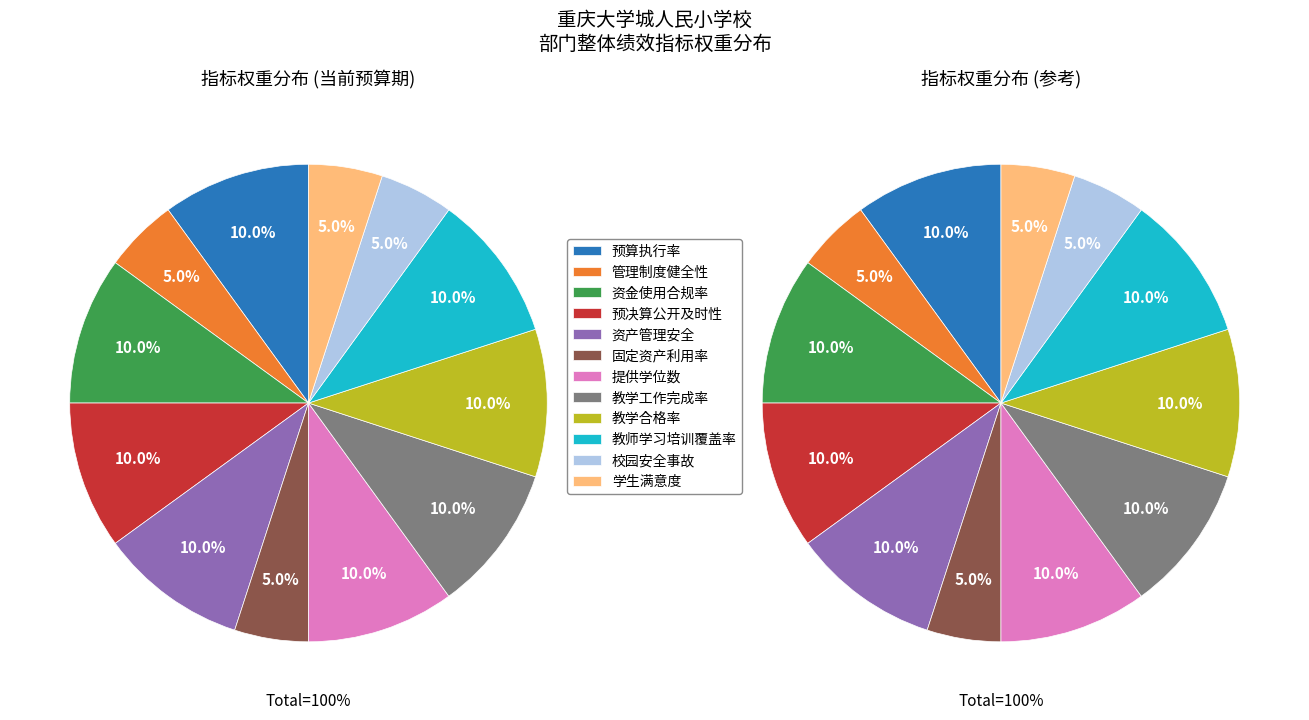

What portion of the pie excludes 预算执行率?

90.0%